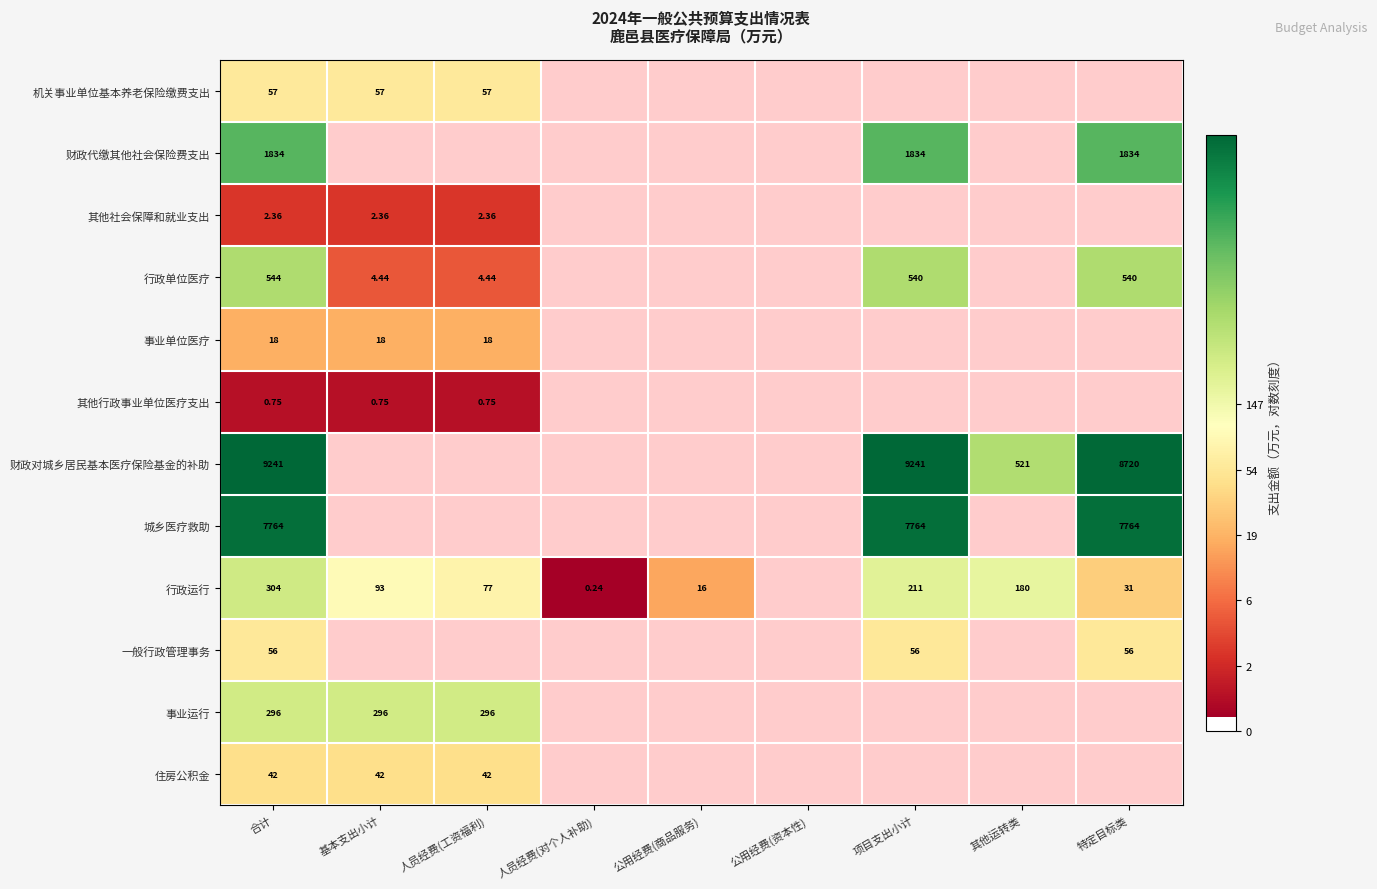

Is the value of 行政单位医疗 at 其他运转类 greater than the value of 一般行政管理事务 at 基本支出小计?

No